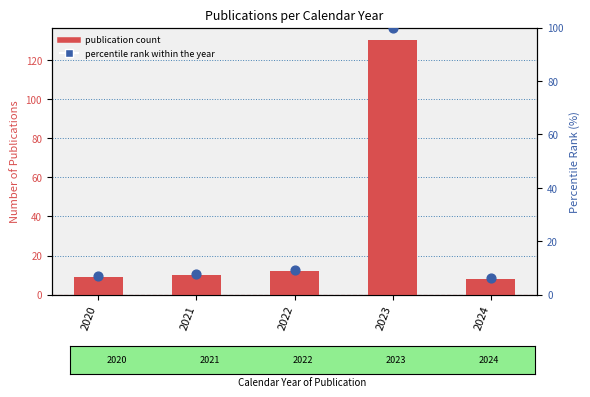

Which series has the largest Y range (max minus min)?

publication count